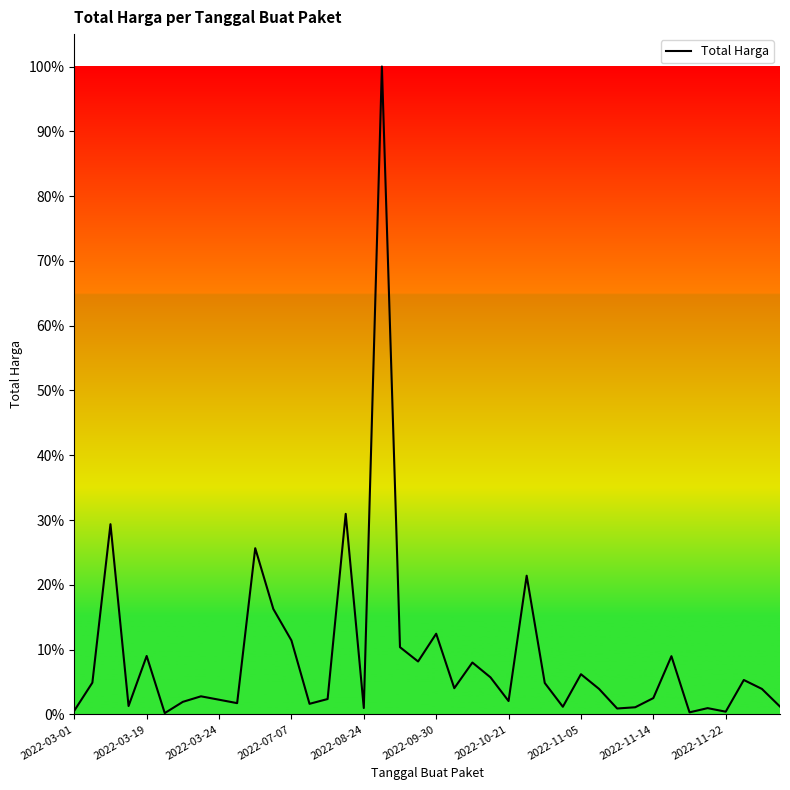

Does the chart display data point markers on the line(s)?

No